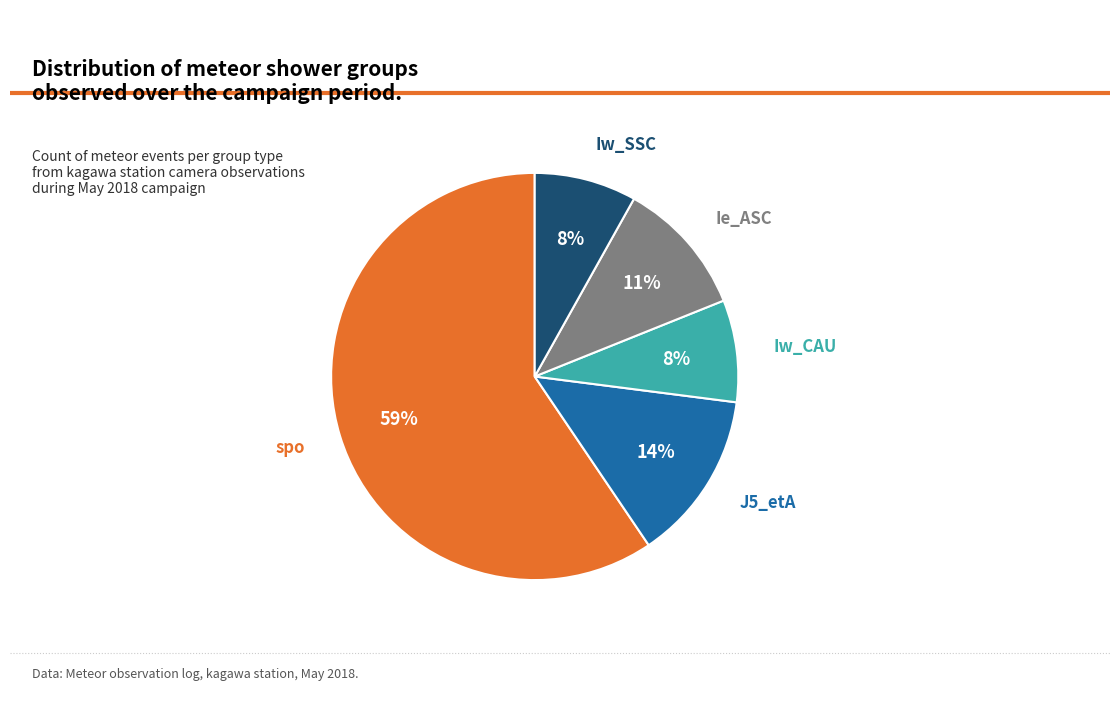

What is the largest slice in the pie chart?

spo